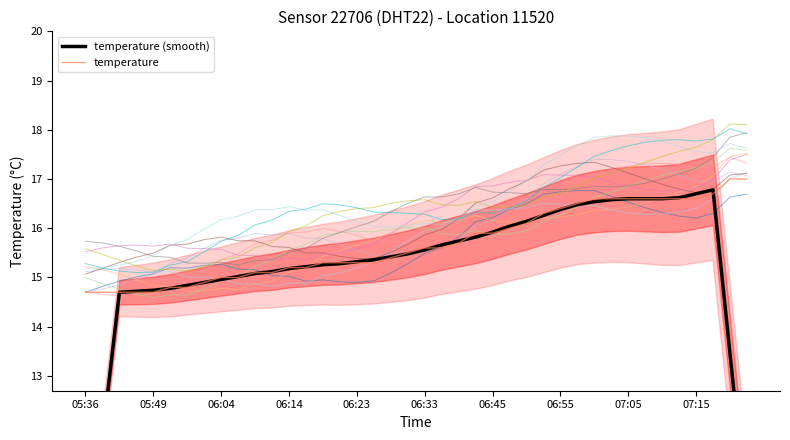

What are all the series names shown in the legend?

temperature (smooth), temperature